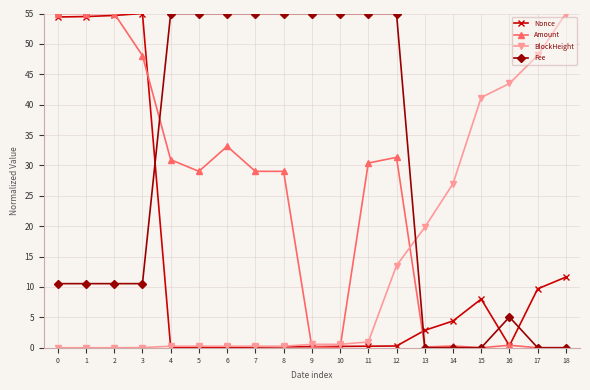

What is the value of the Fee point at the 2nd from the left?

10.5